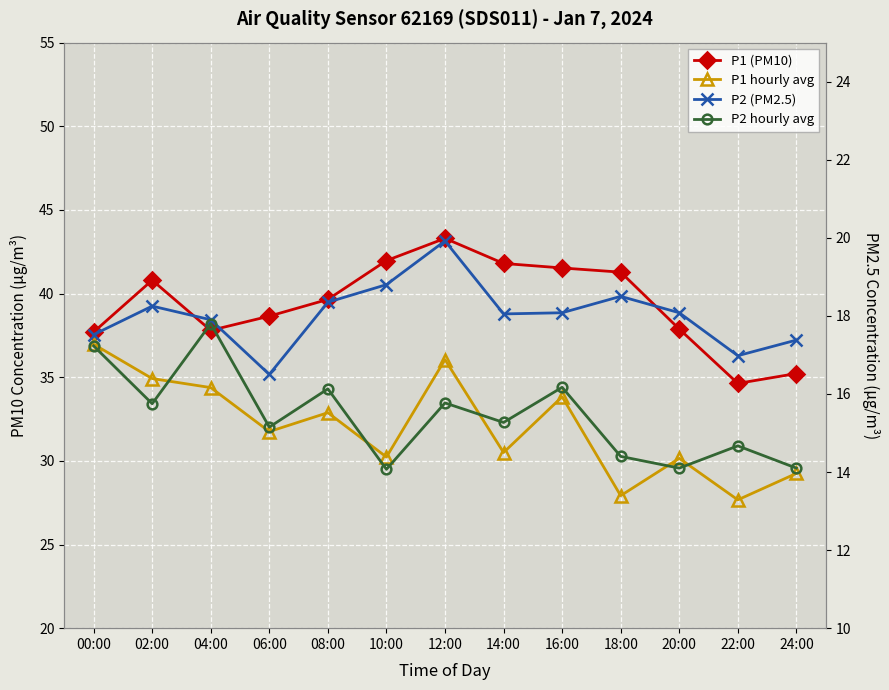

Is the value of P1 (PM10) at 04:00 greater than the value of P1 hourly avg at 14:00?

Yes